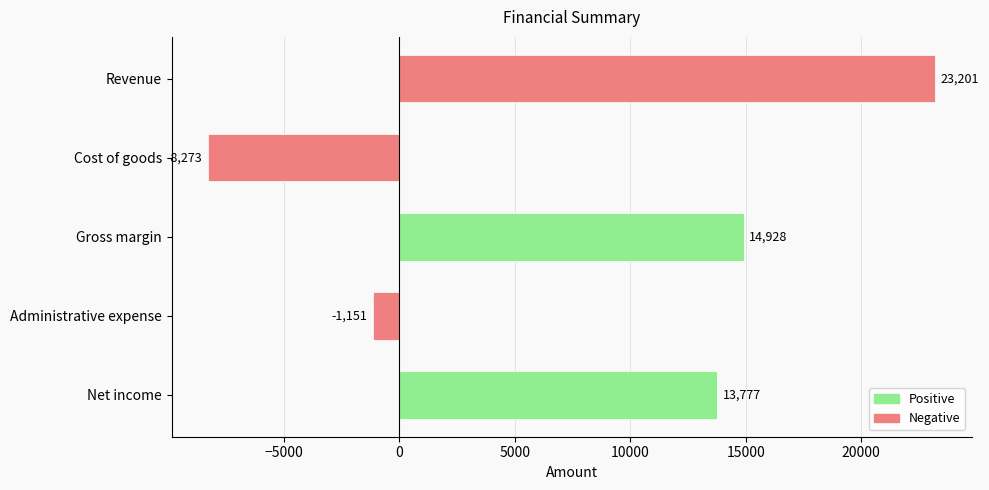

Is it true that the value at Net income is 23628?

False